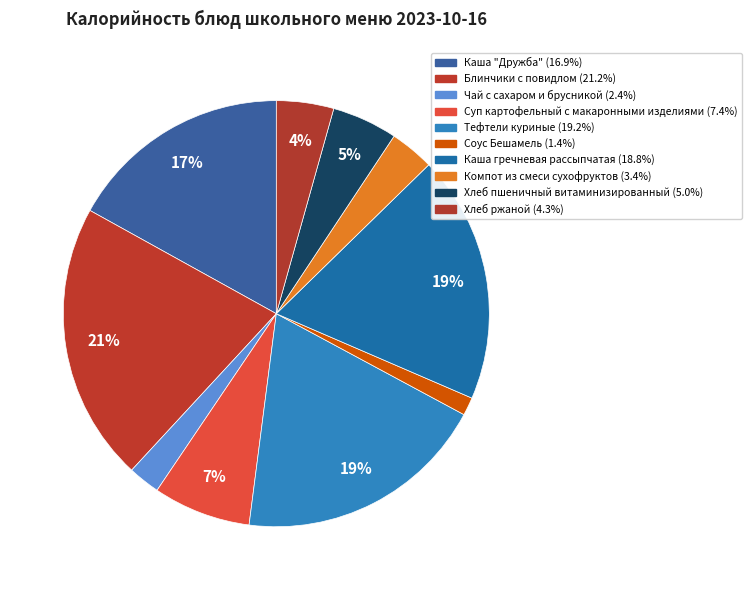

How many segments does this pie chart have?

10